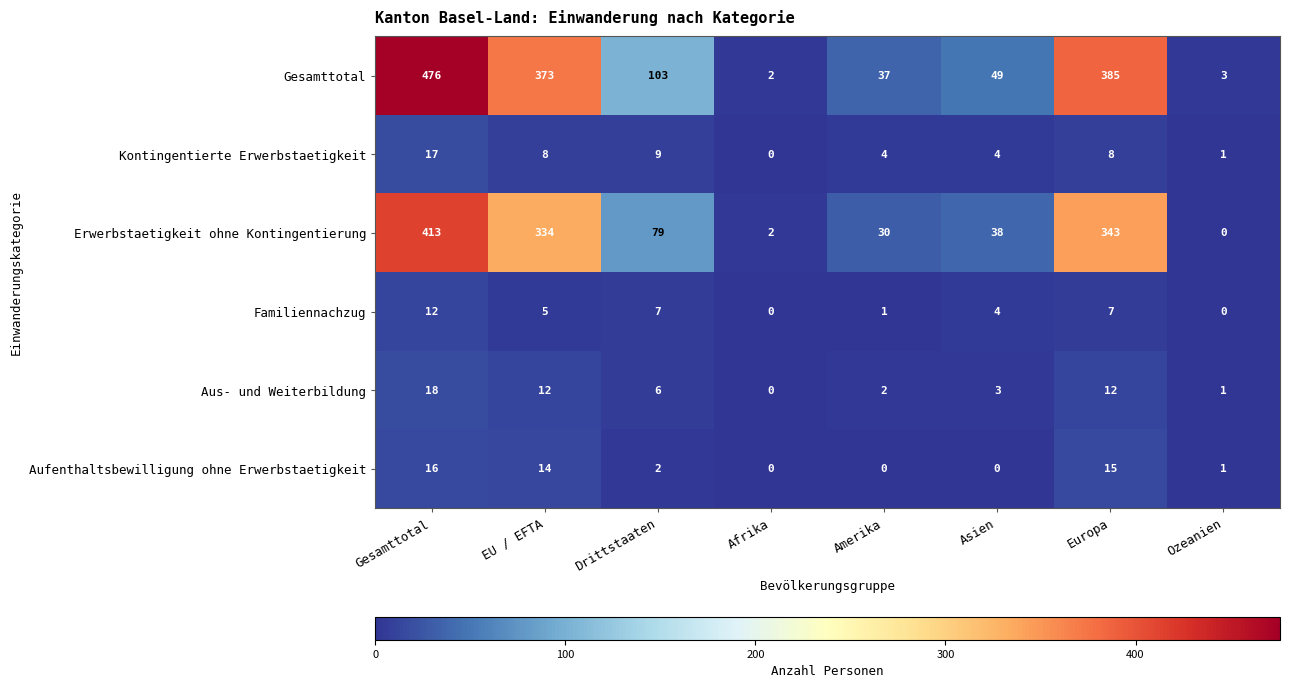

The Gesamttotal series shows 37 at Amerika. True or false?

True